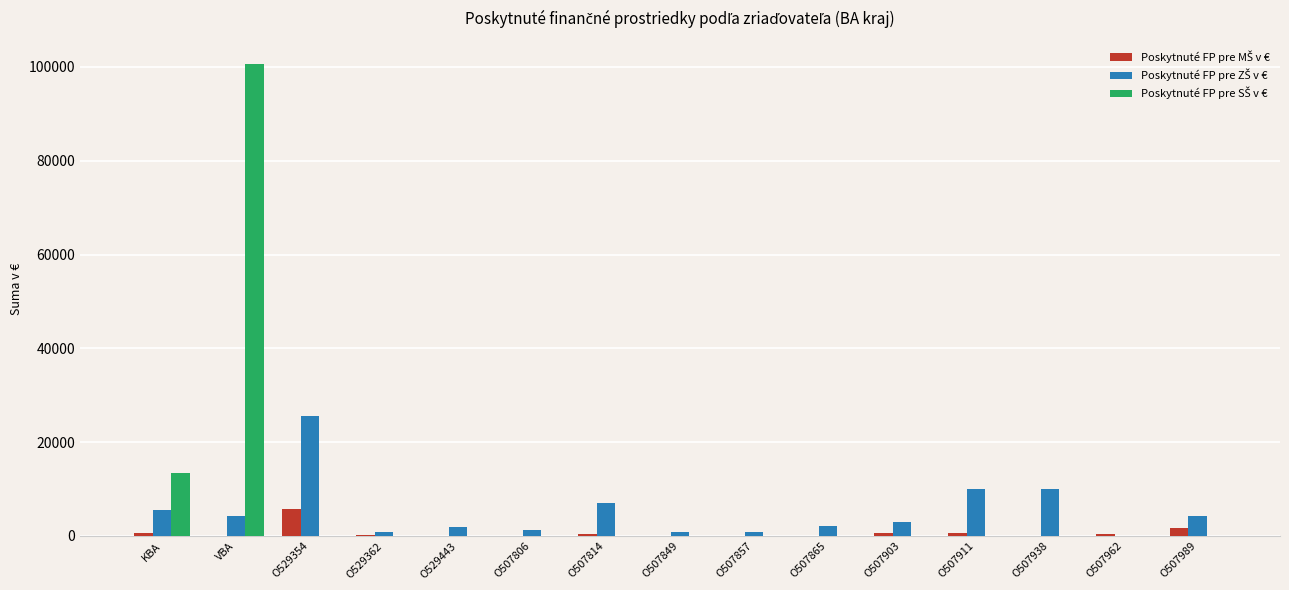

At which category does the chart reach its peak across all series?

VBA